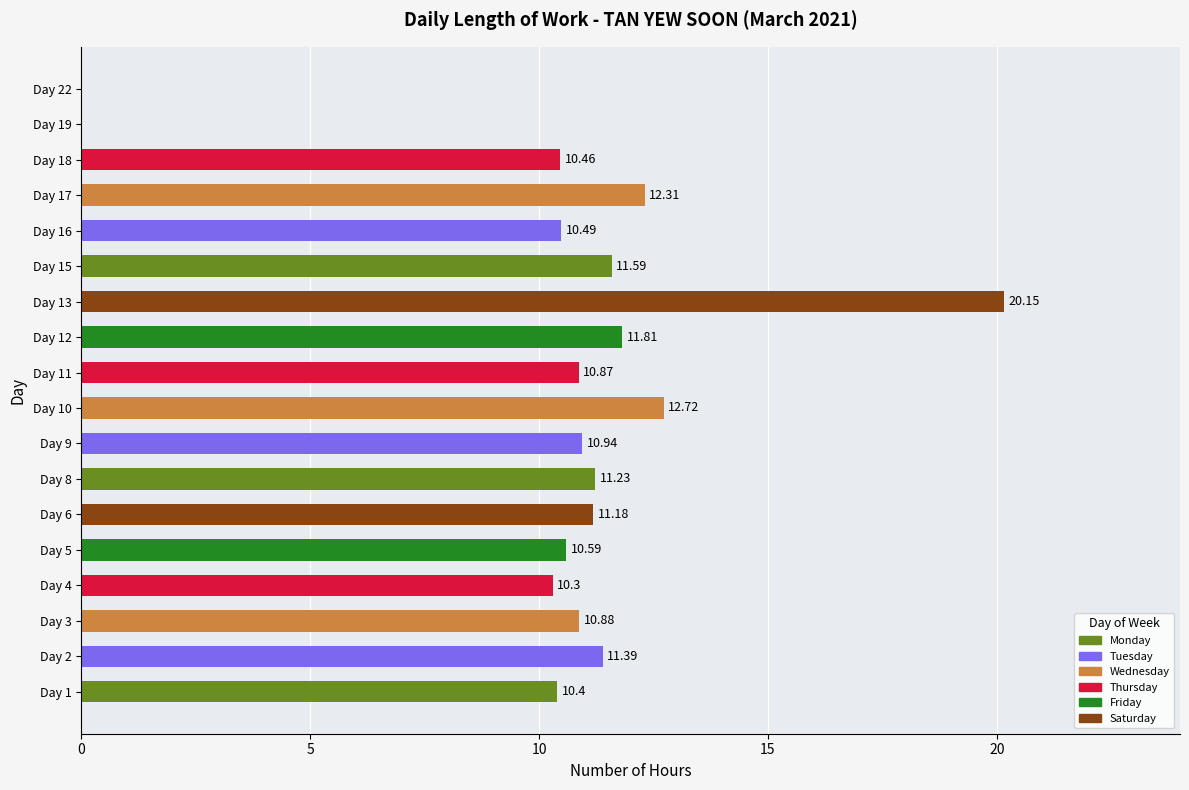

Approximately how many times larger is the value at Day 9 compared to Day 11?

1.0